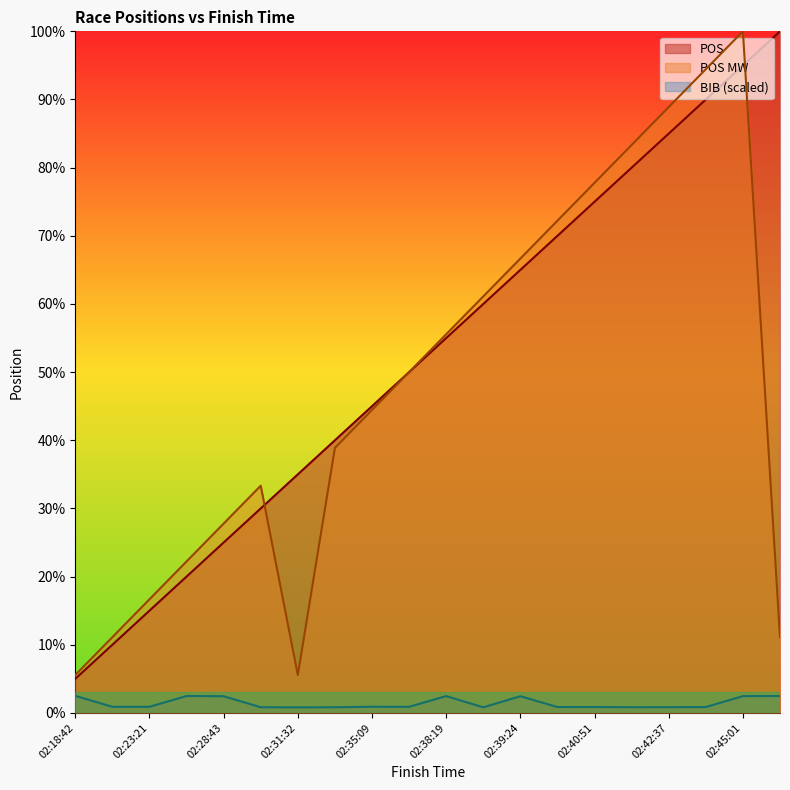

True or false: BIB and POS cross at least once.

False